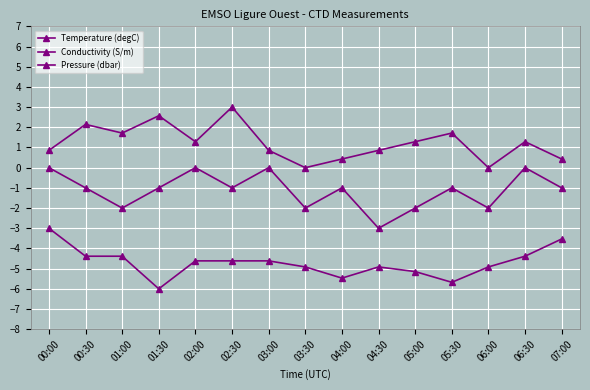

True or false: Temperature (degC) and Conductivity (S/m) intersect in this chart.

False